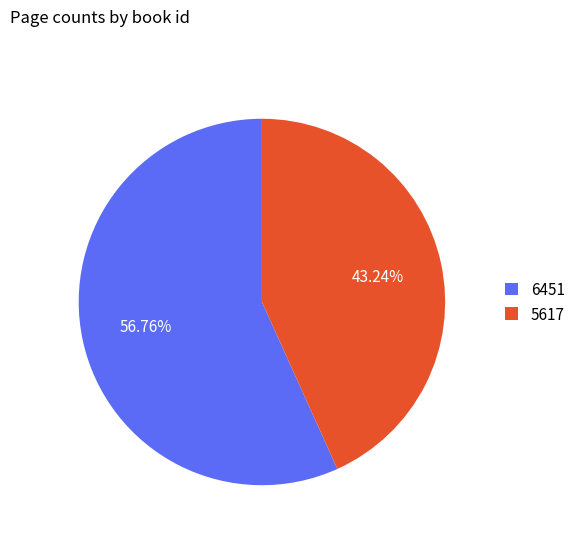

Count the number of slices in the pie.

2